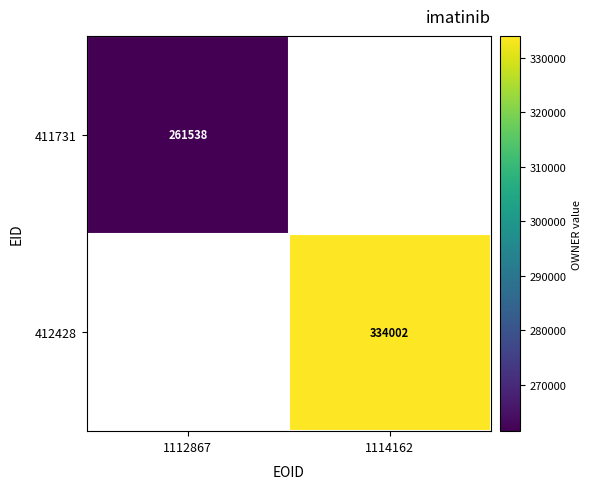

At how many categories does at least one series exceed 283310?

1